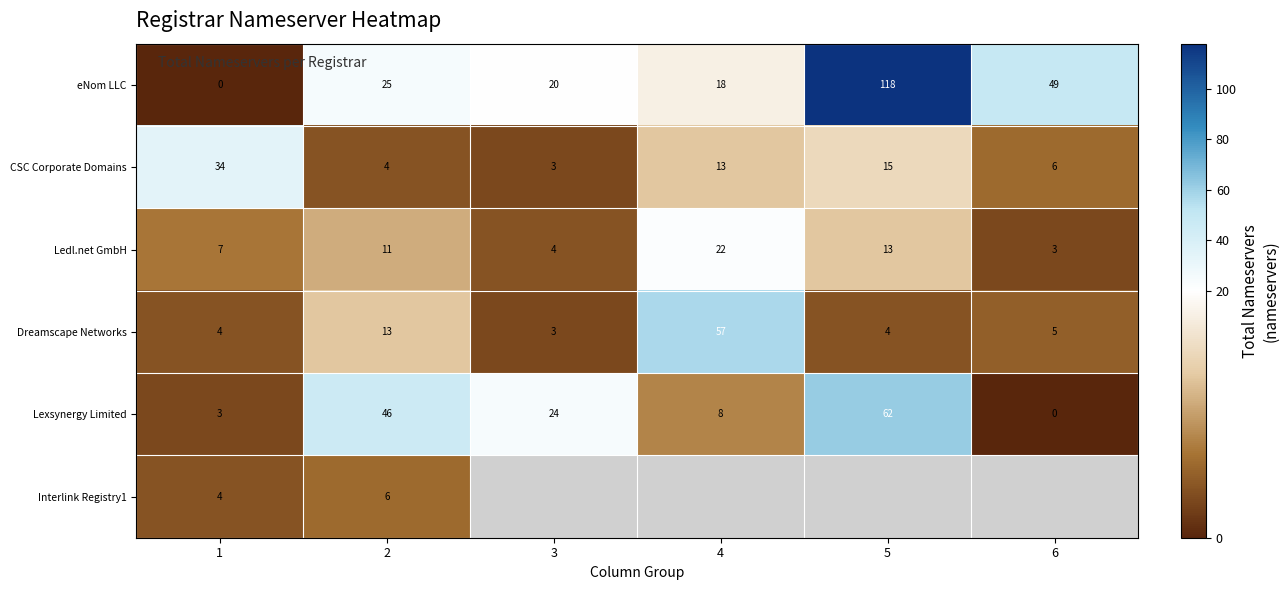

The value of CSC Corporate Domains at 2 is 1.7. True or false?

False